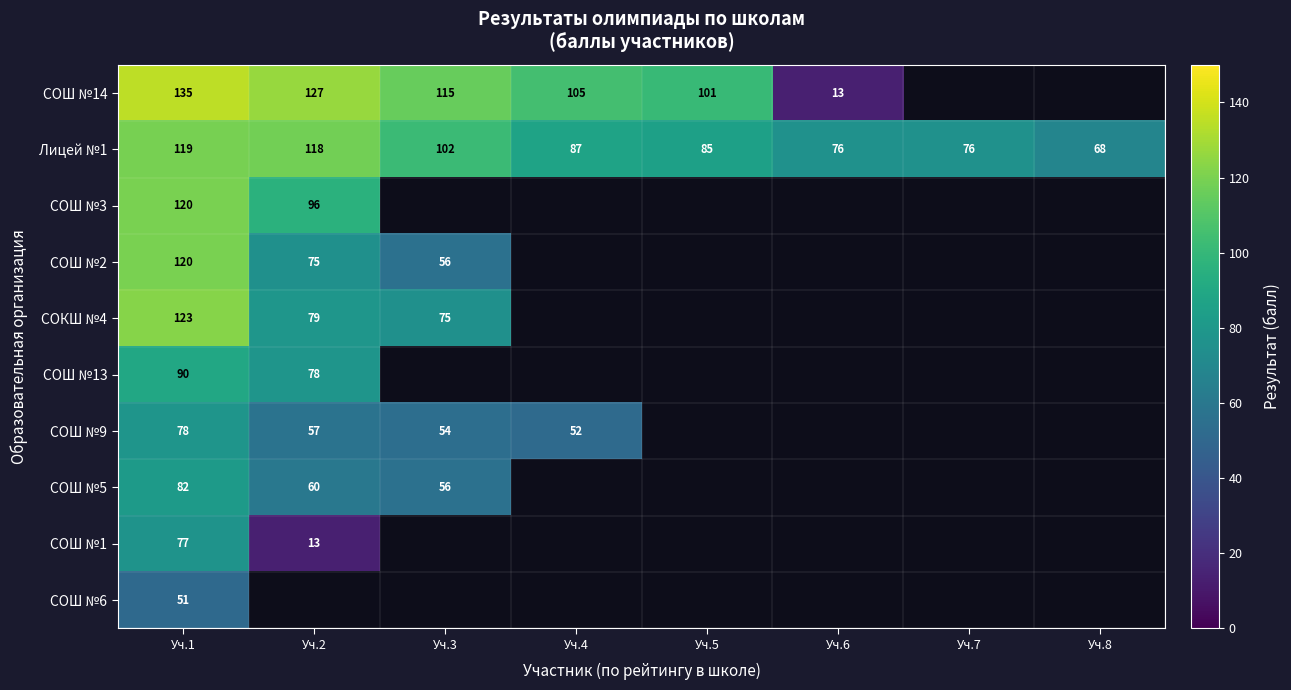

True or false: СОШ №5 has a value of 12 at Уч.3.

False